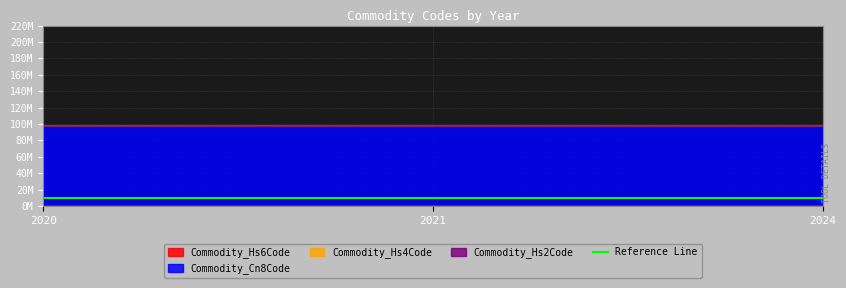

What is the maximum value for Commodity_Hs6Code?

970690